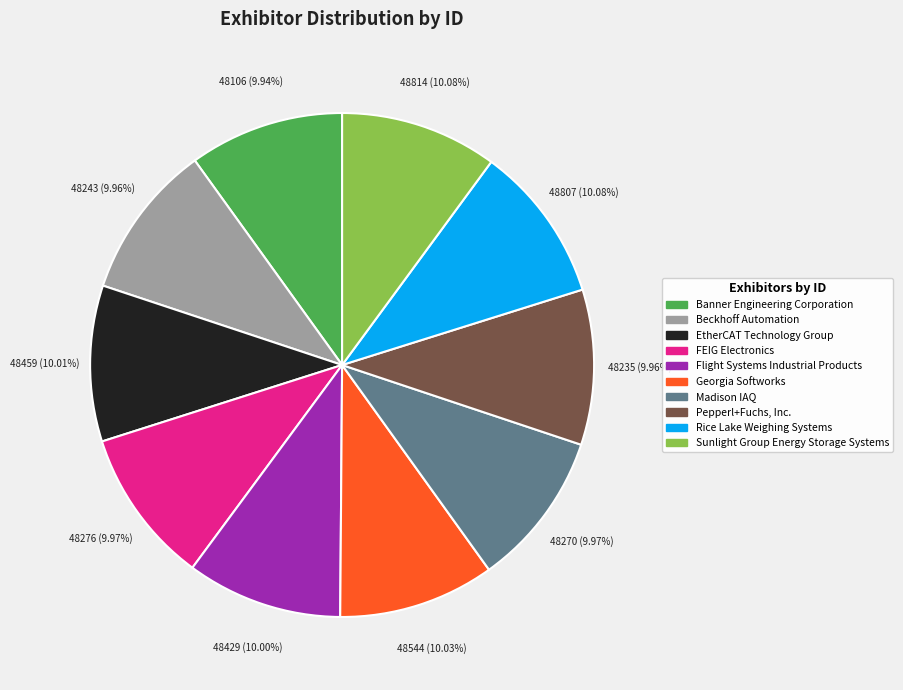

What is the ratio of the value at EtherCAT Technology Group to the value at Madison IAQ?

1.0